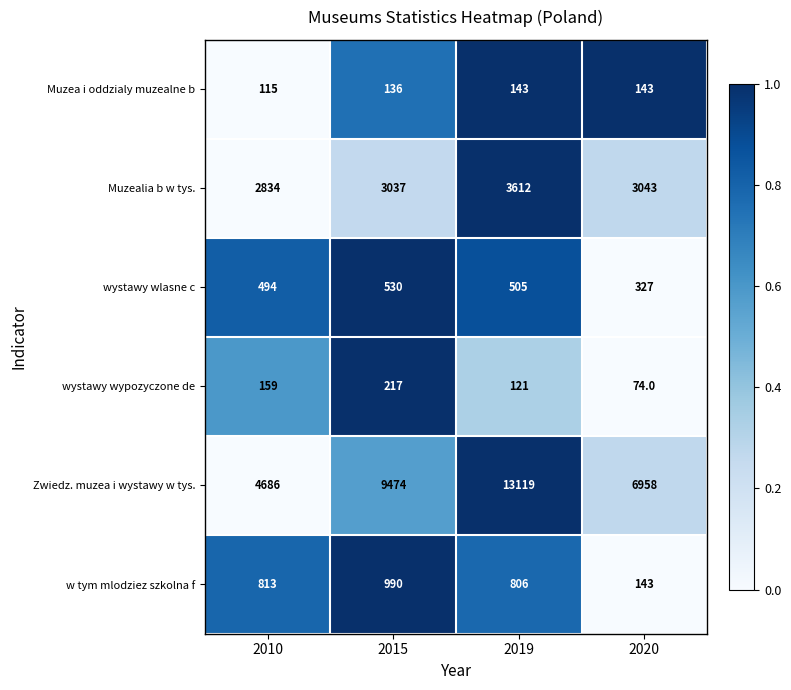

What is the spread (max minus min) of values at 2015?

9338